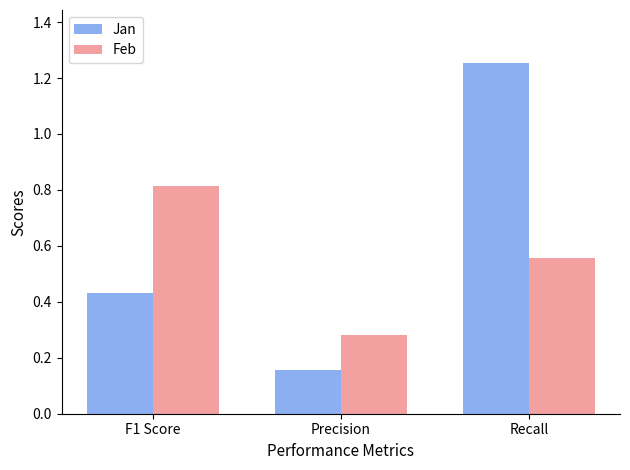

Count the Feb values in the range 0 to 1.

3